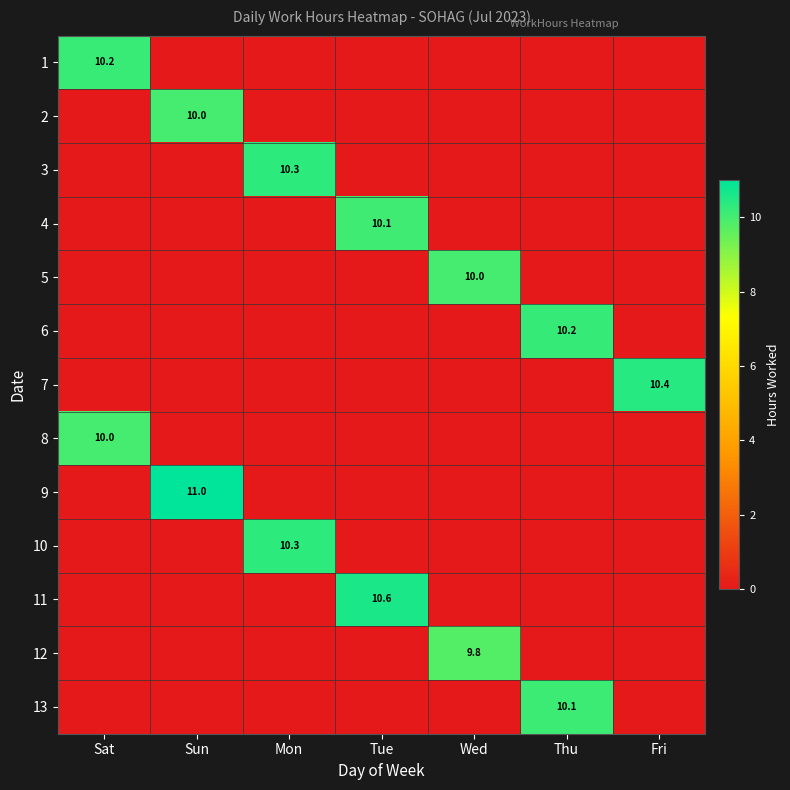

The value of 12 at Wed is 9.8. True or false?

True